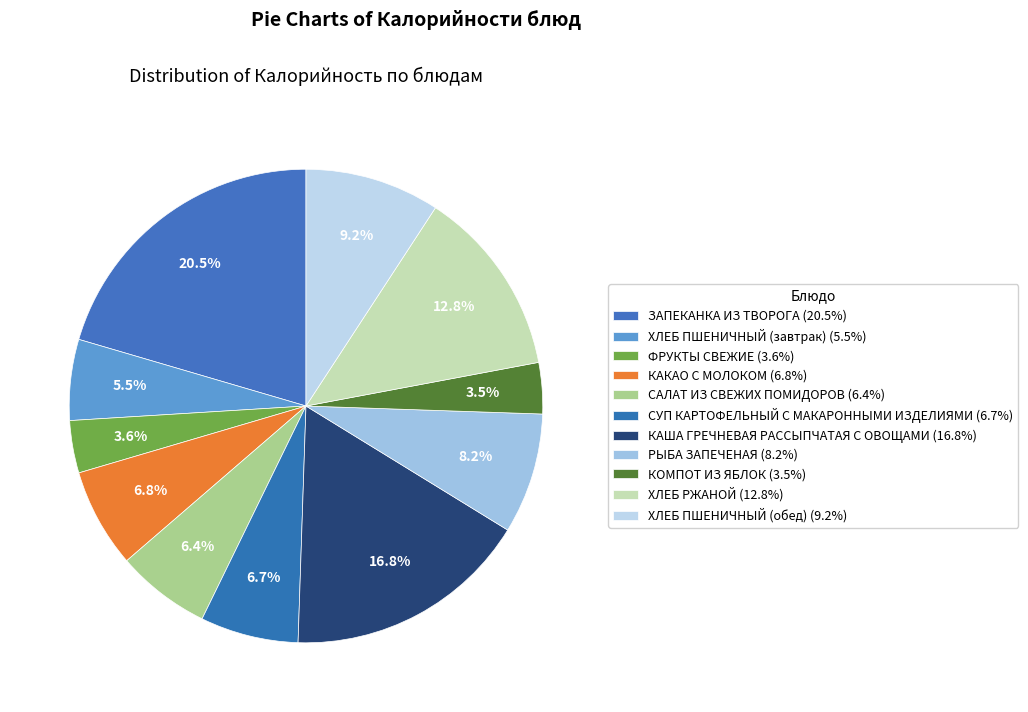

How many segments does this pie chart have?

11